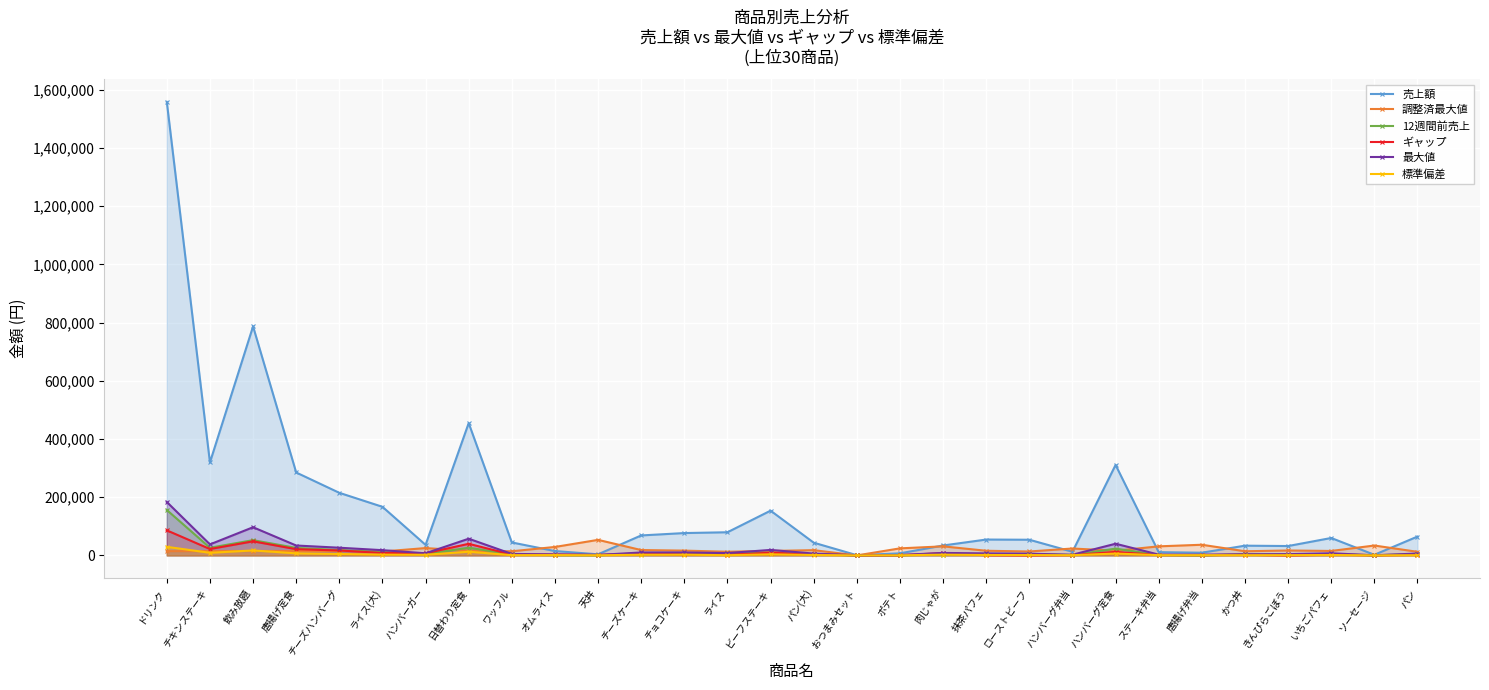

What is the difference between the 標準偏差 values at 唐揚げ定食 and ソーセージ?

6945